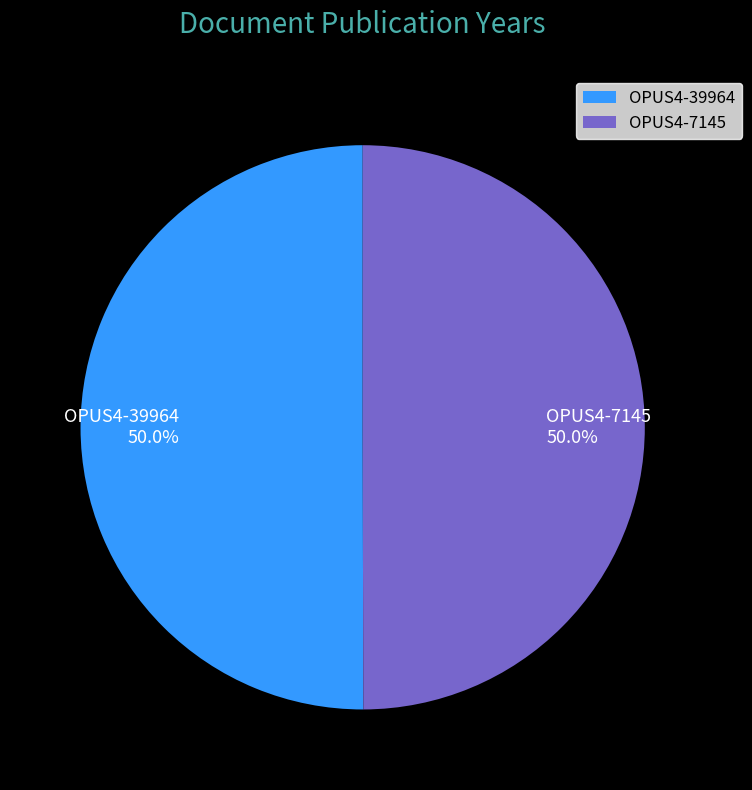

What percentage do OPUS4-7145 and OPUS4-39964 together represent?

100.0%